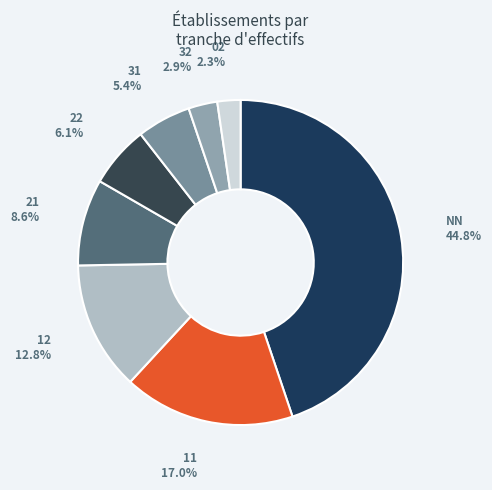

Is there any slice that represents more than half of the pie?

No